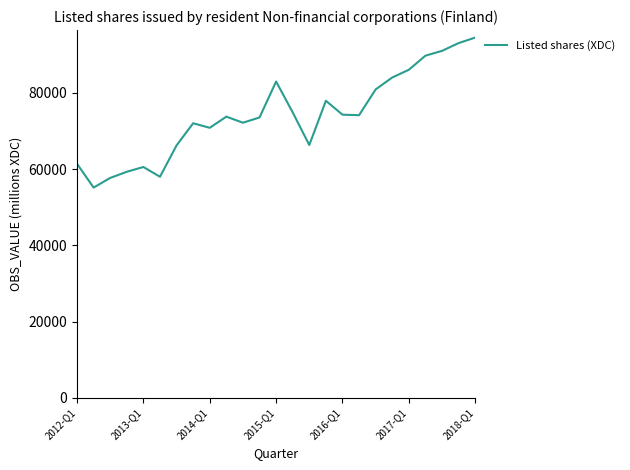

What is the minimum value shown in the chart?

55169